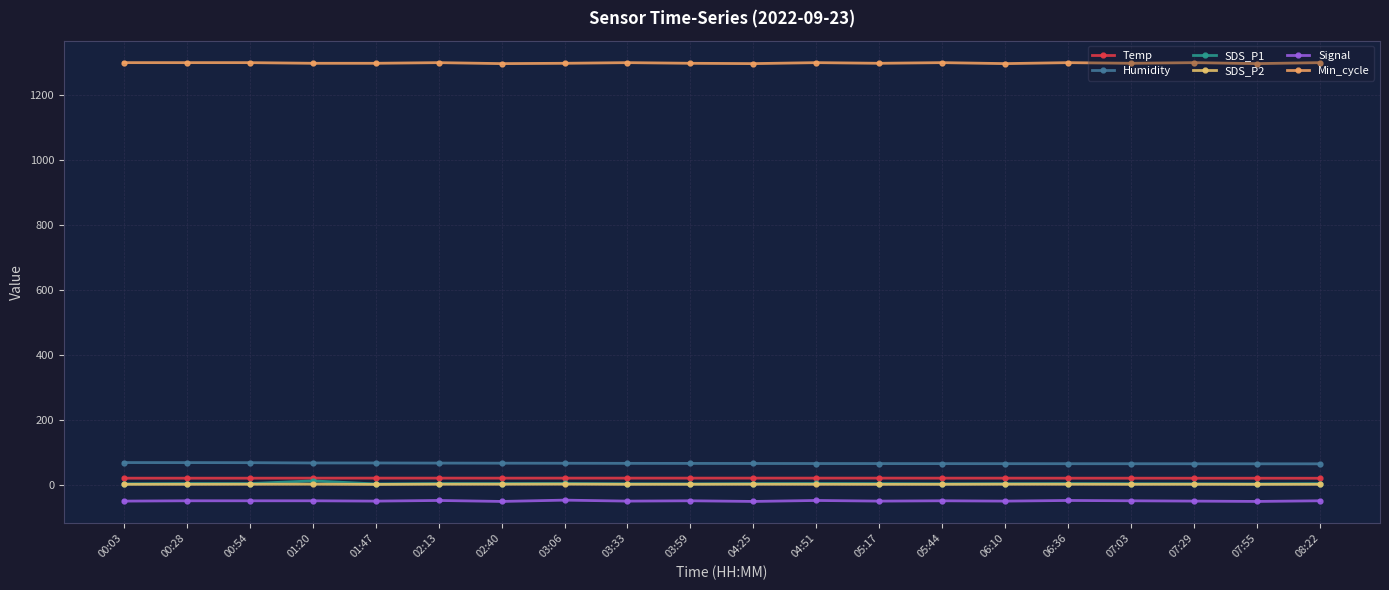

What is the difference between the second highest and second lowest values in the Humidity series?

3.7